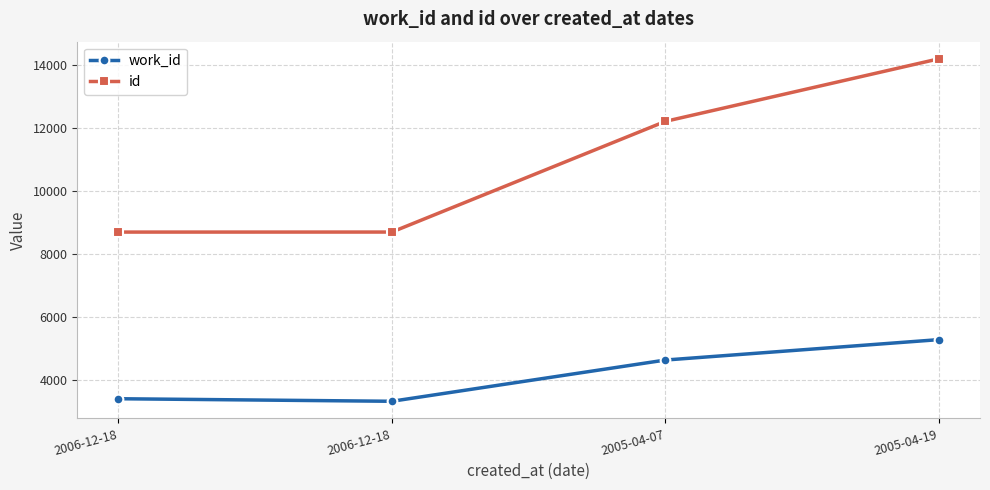

How many lines are shown in the chart?

2